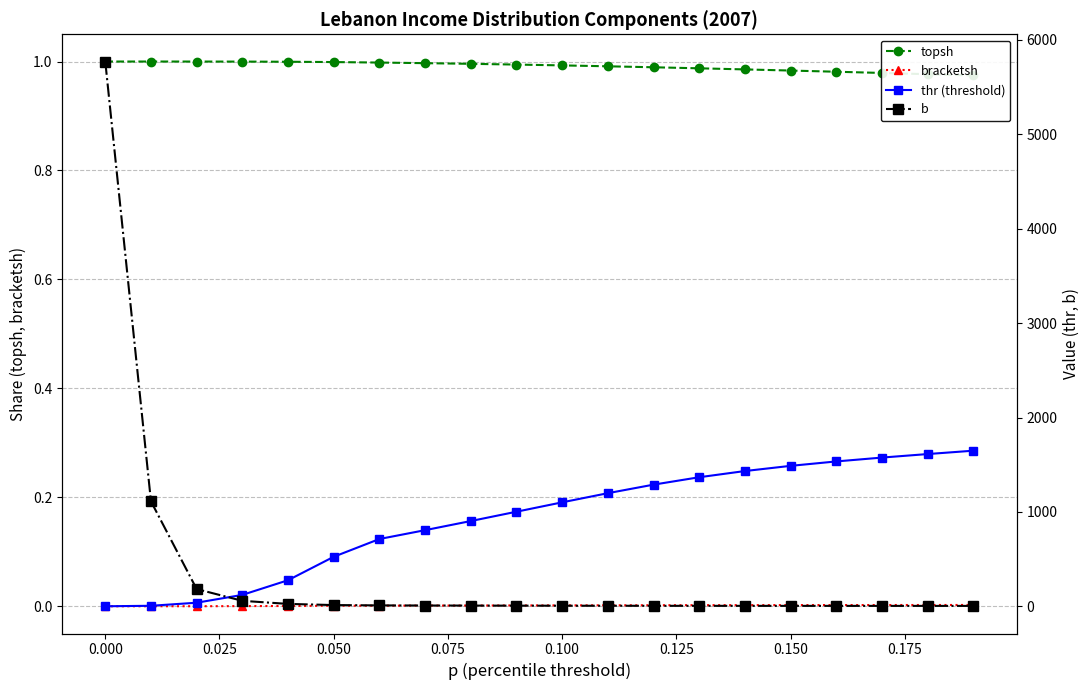

What is the maximum value for thr (threshold)?

1649.3